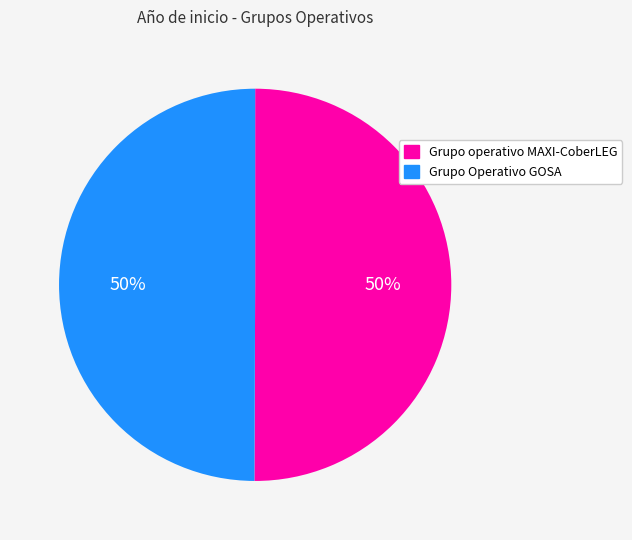

Do Grupo Operativo GOSA and Grupo operativo MAXI-CoberLEG together represent more than half of the pie?

Yes